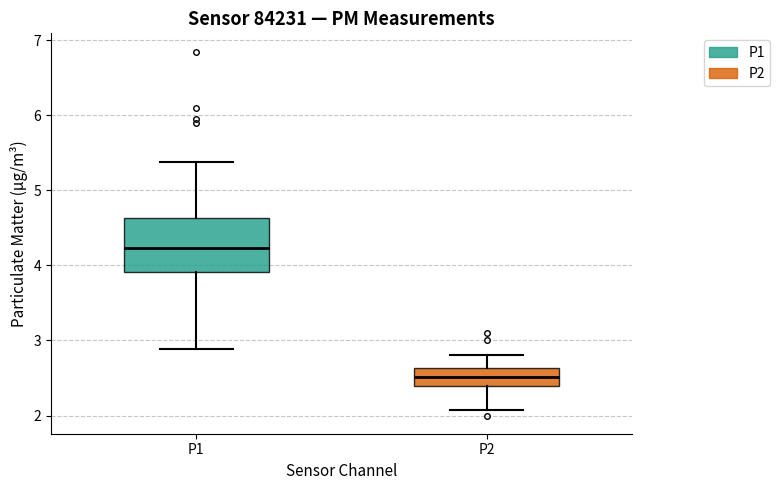

Which box has the lowest median line?

P2